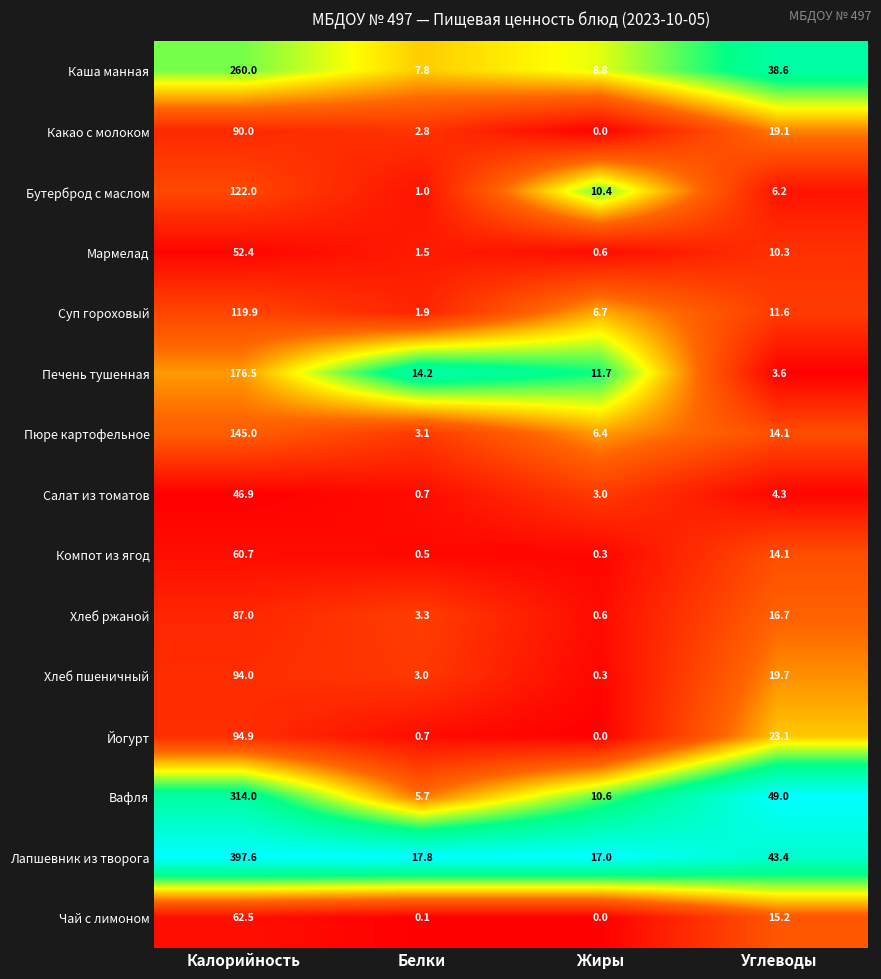

What value does the Мармелад series have at Белки?

1.5